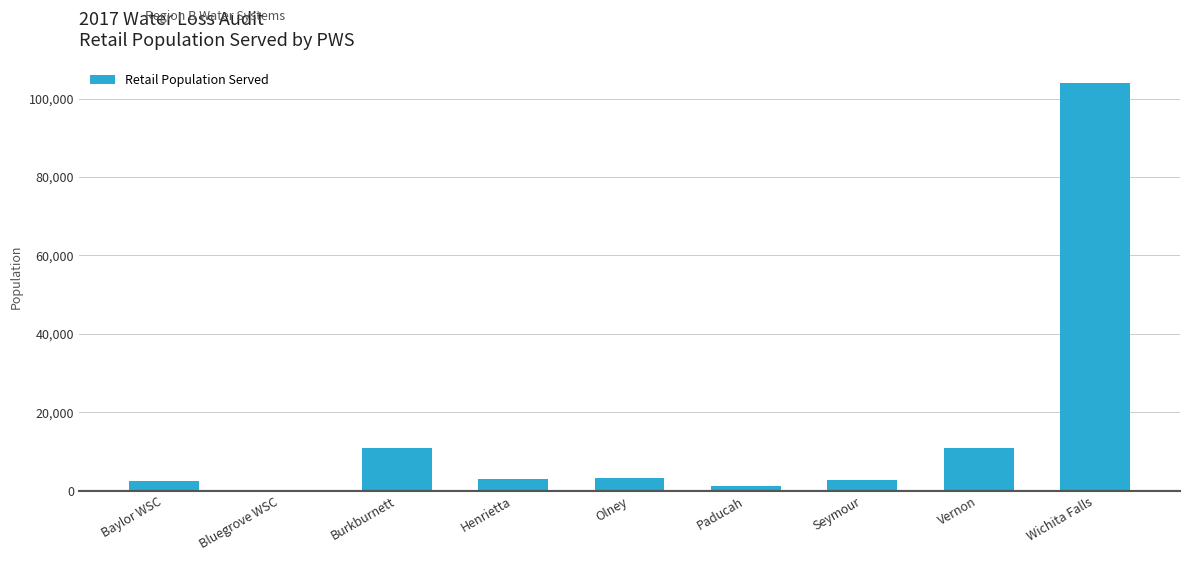

Which category has the highest value across all series?

Wichita Falls